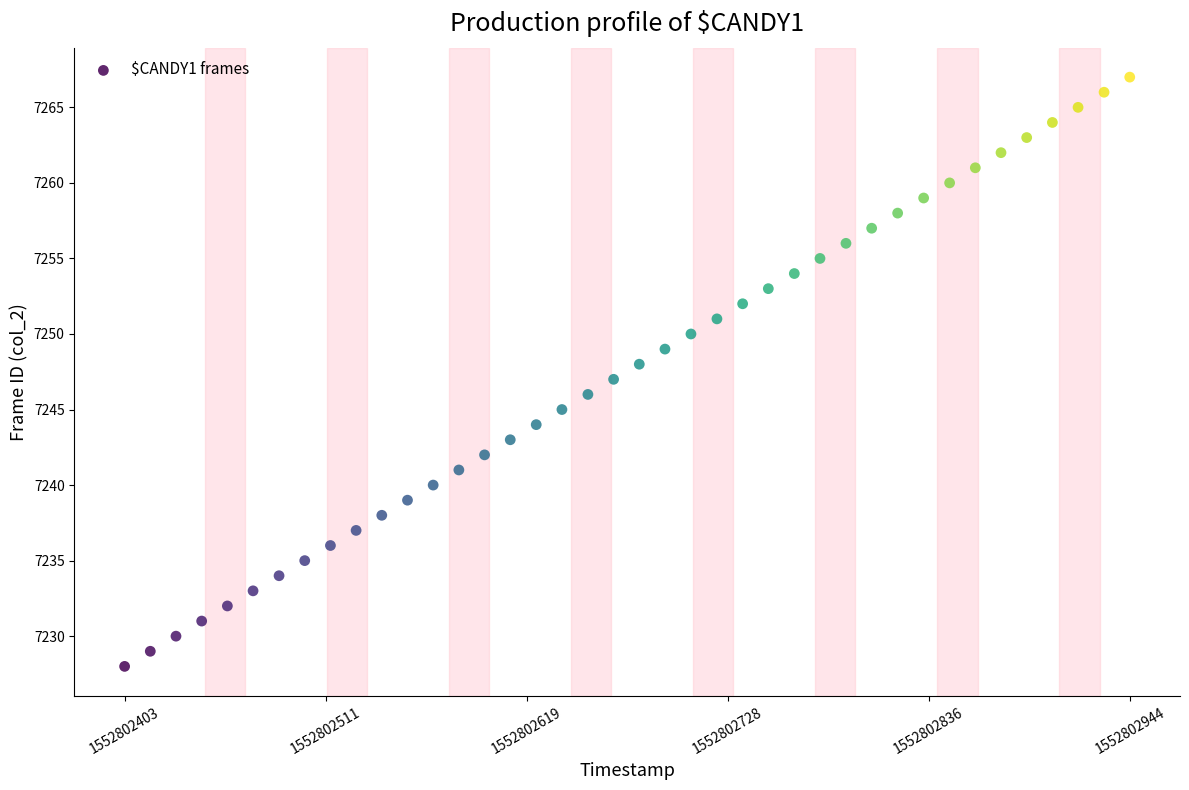

How many points are shown in the scatter plot?

40